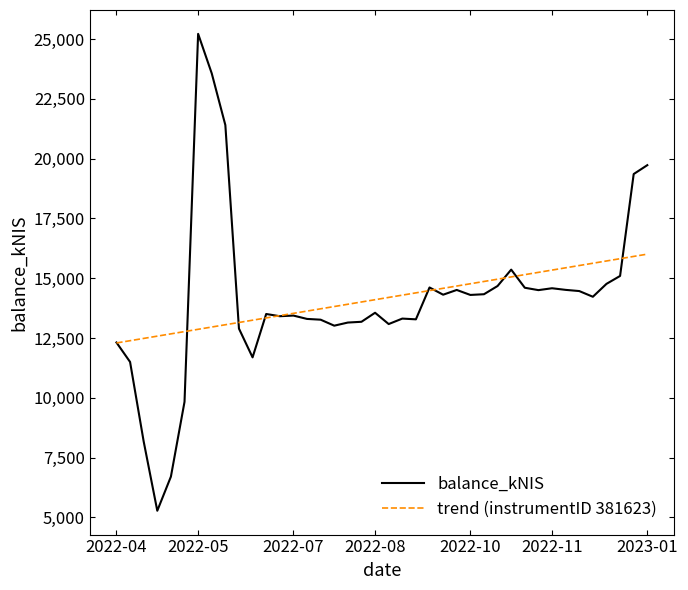

Which series has the widest spread of values?

balance_kNIS